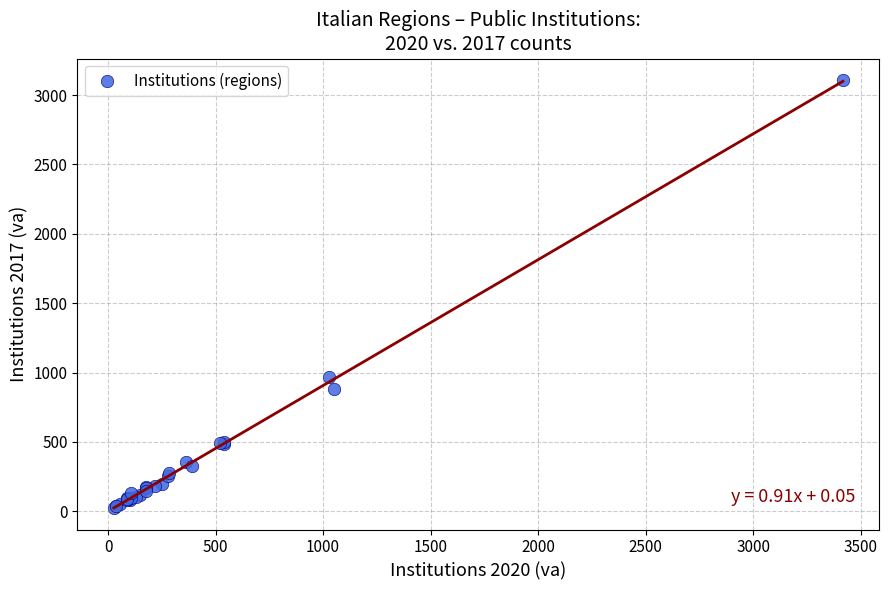

What Y value in the scatter plot is closest to 1566?

965